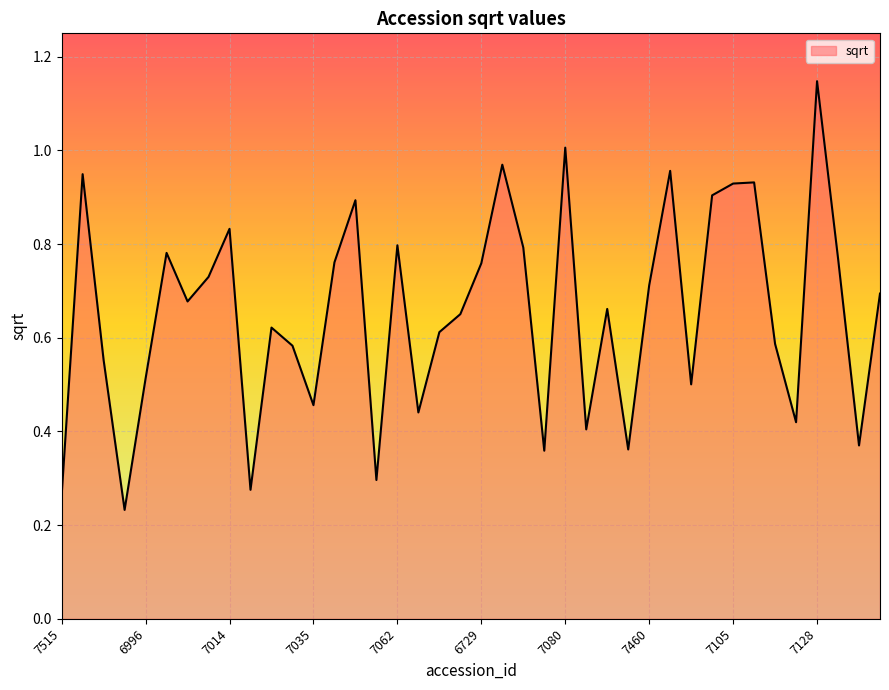

Which label corresponds to the largest value in the chart?

7128